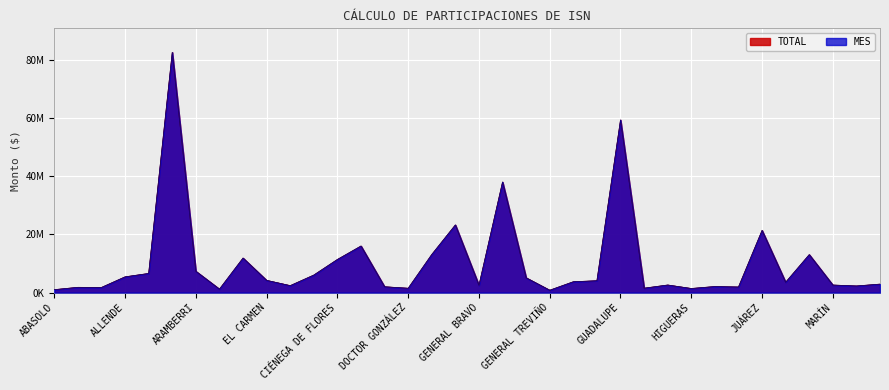

How many lines are shown in the chart?

2